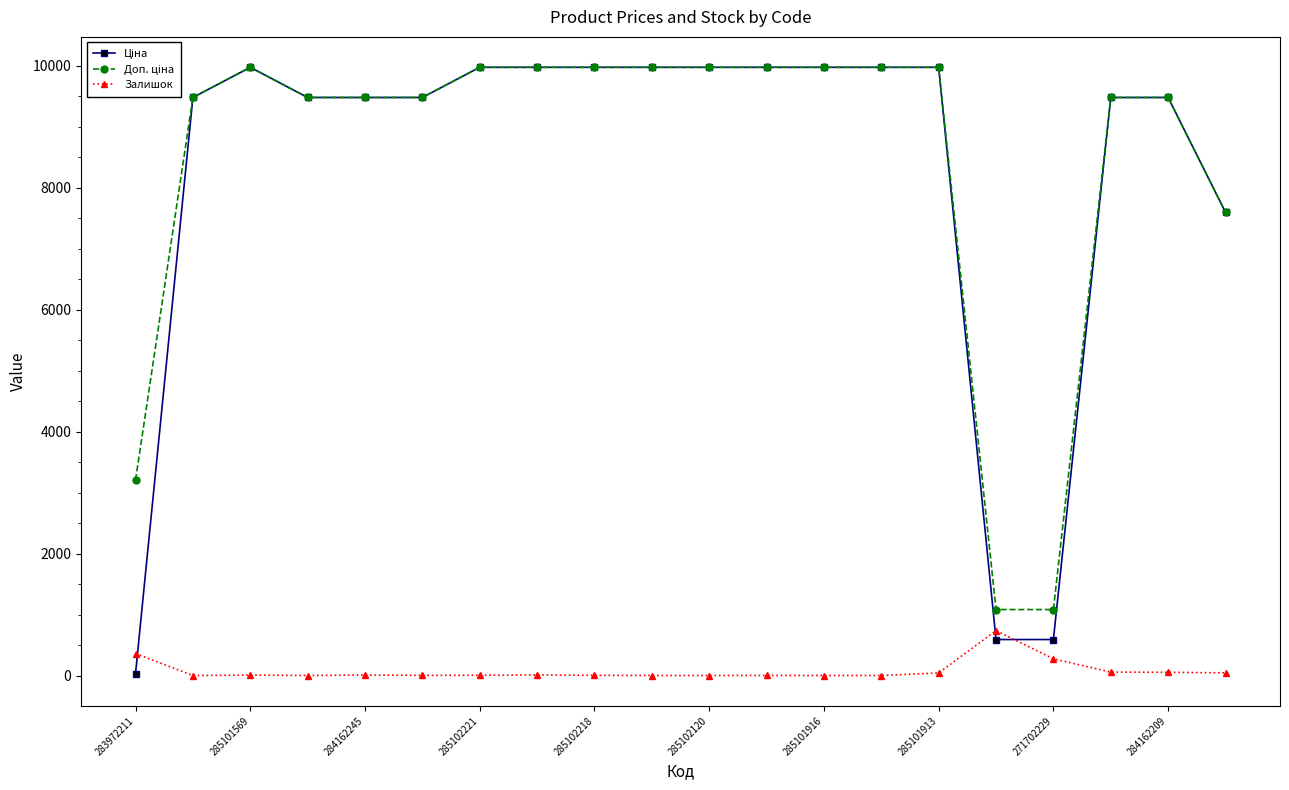

What is the greatest value displayed?

9975.0